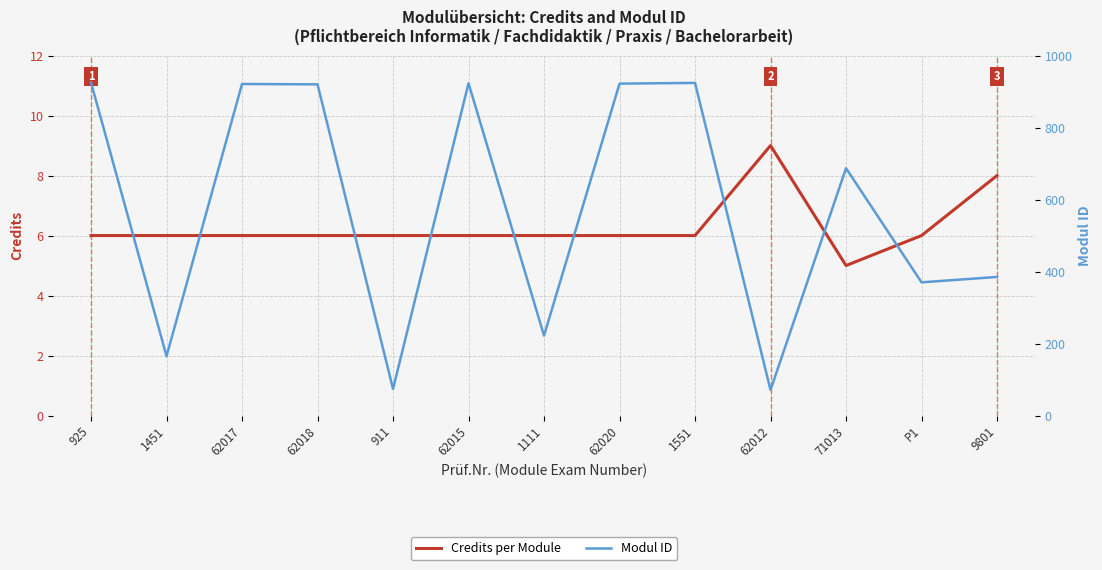

True or false: Credits per Module and Modul ID intersect in this chart.

False